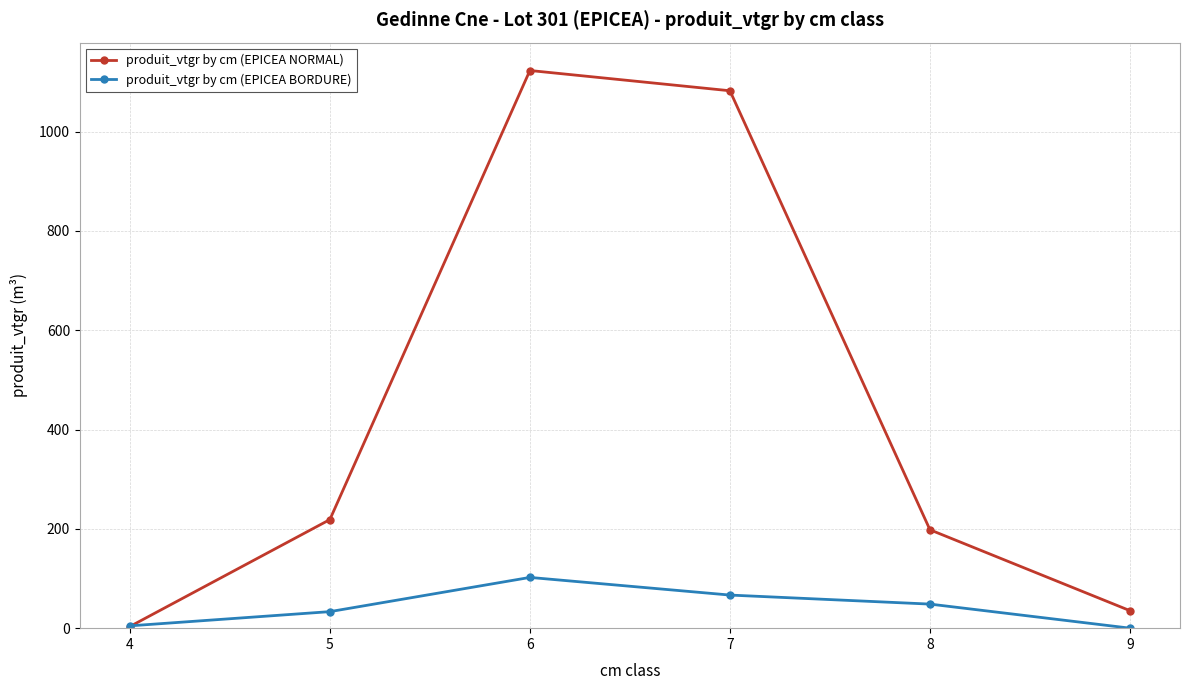

Where is the first local maximum for produit_vtgr by cm (EPICEA BORDURE)?

6